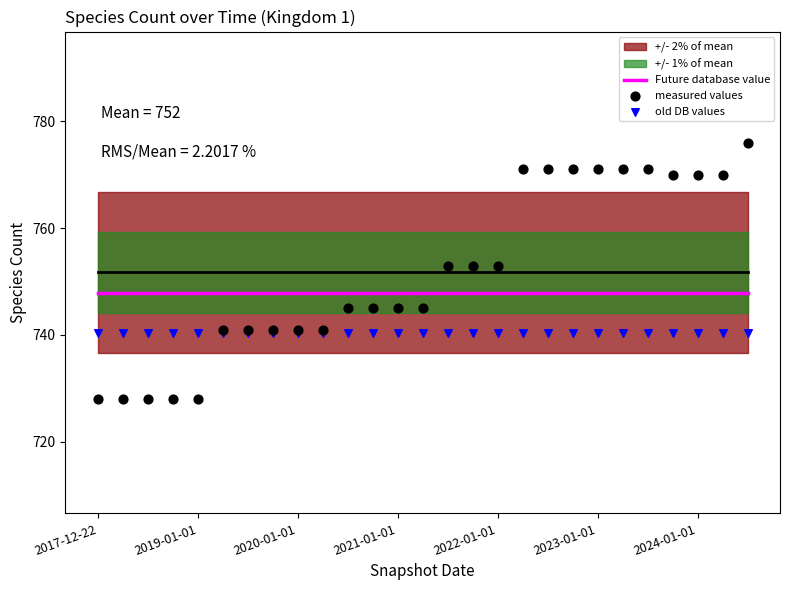

Which series has the widest spread of Y values?

measured values